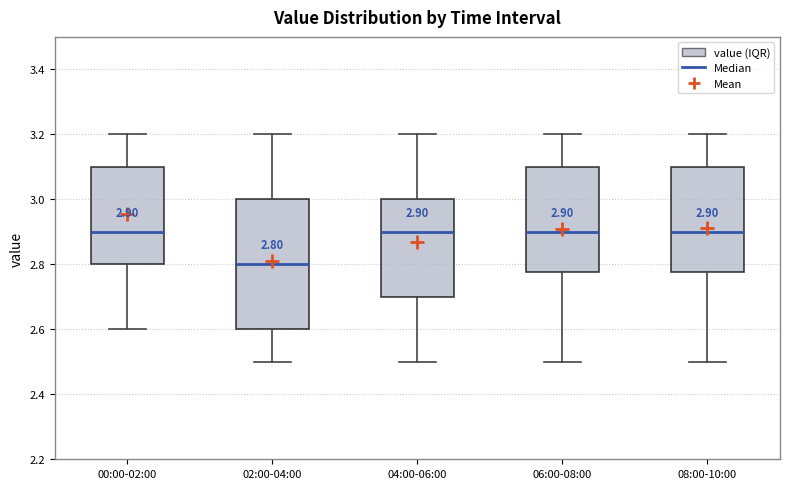

Comparing the boxes themselves (not the whiskers), which one is the tallest?

02:00-04:00